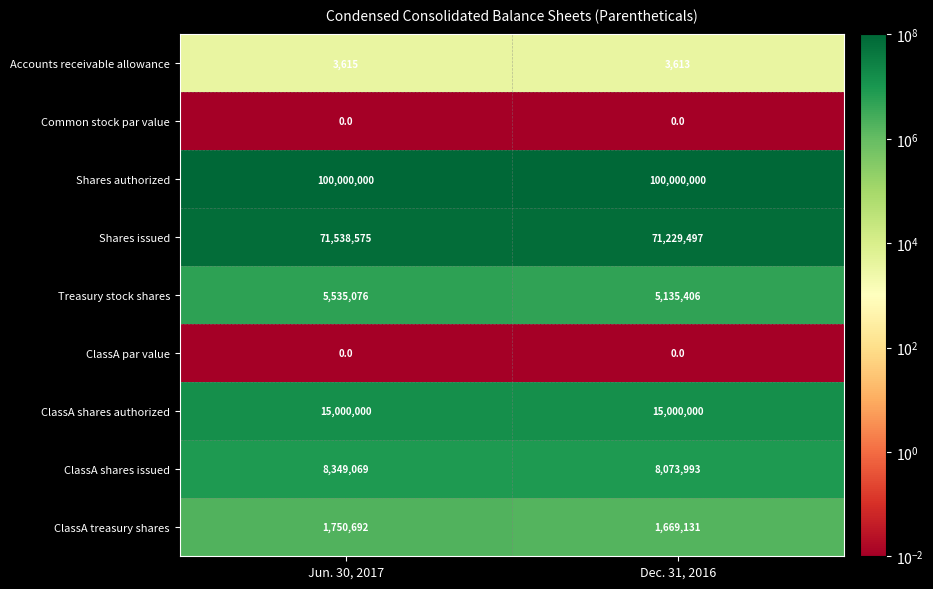

What is the average value of the Shares issued series?

71384036